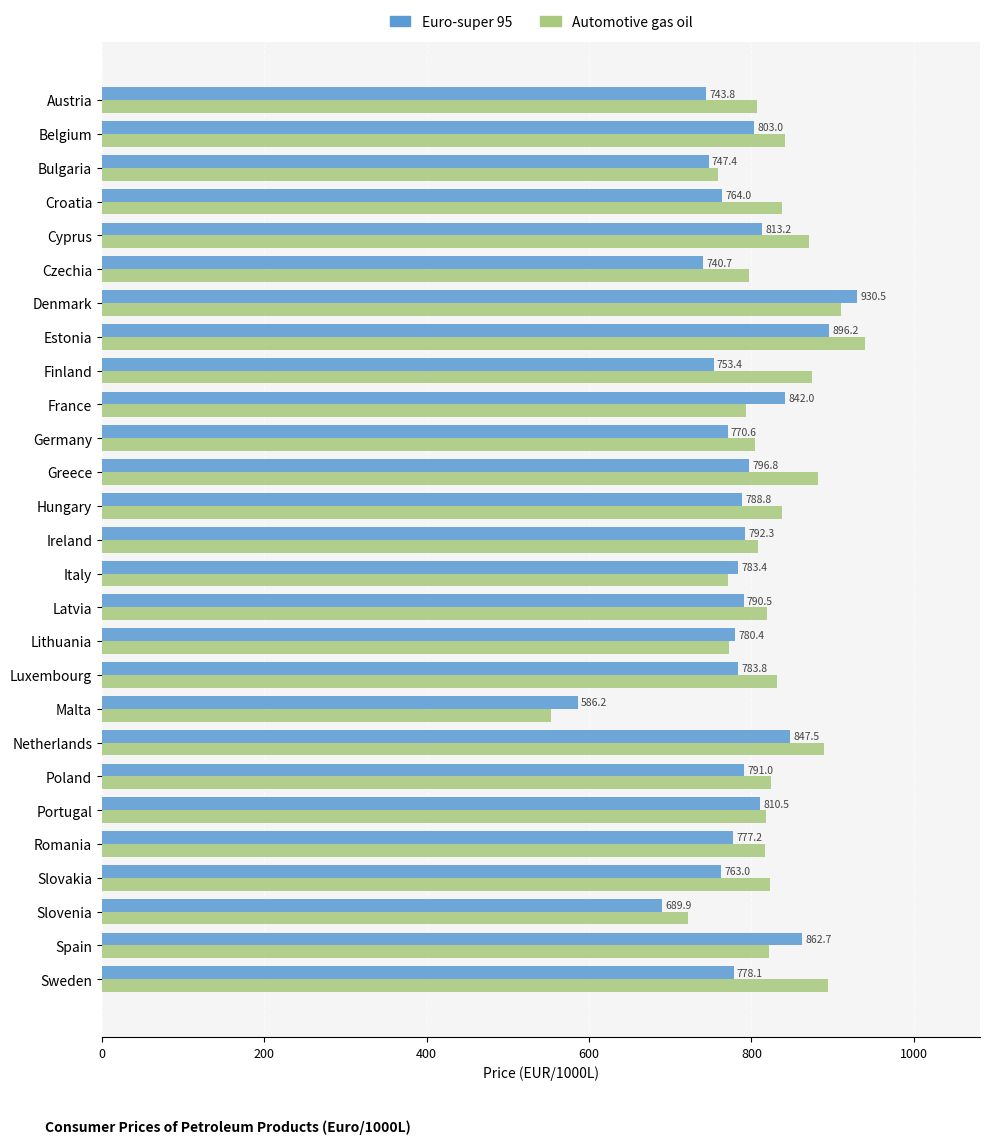

What value does the Automotive gas oil series have at Finland?

875.0